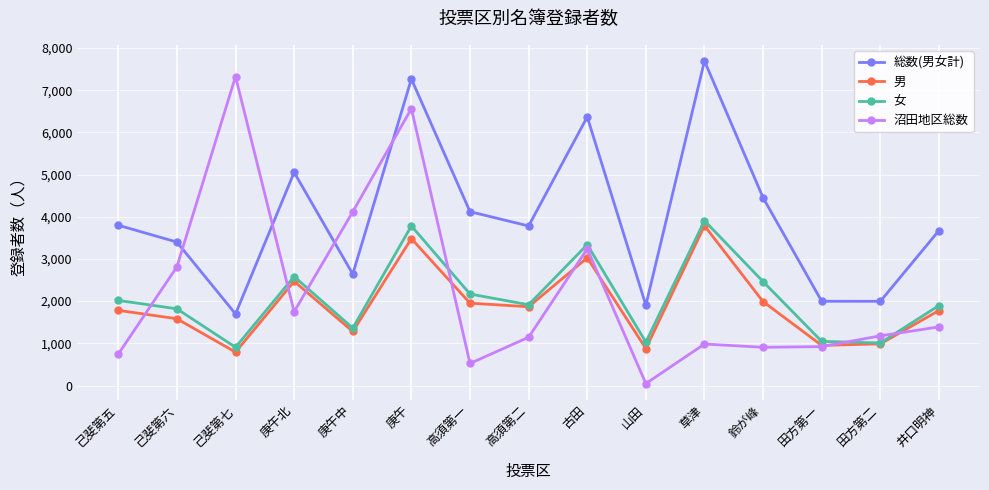

The 女 series shows 2582 at 庚午北. True or false?

True